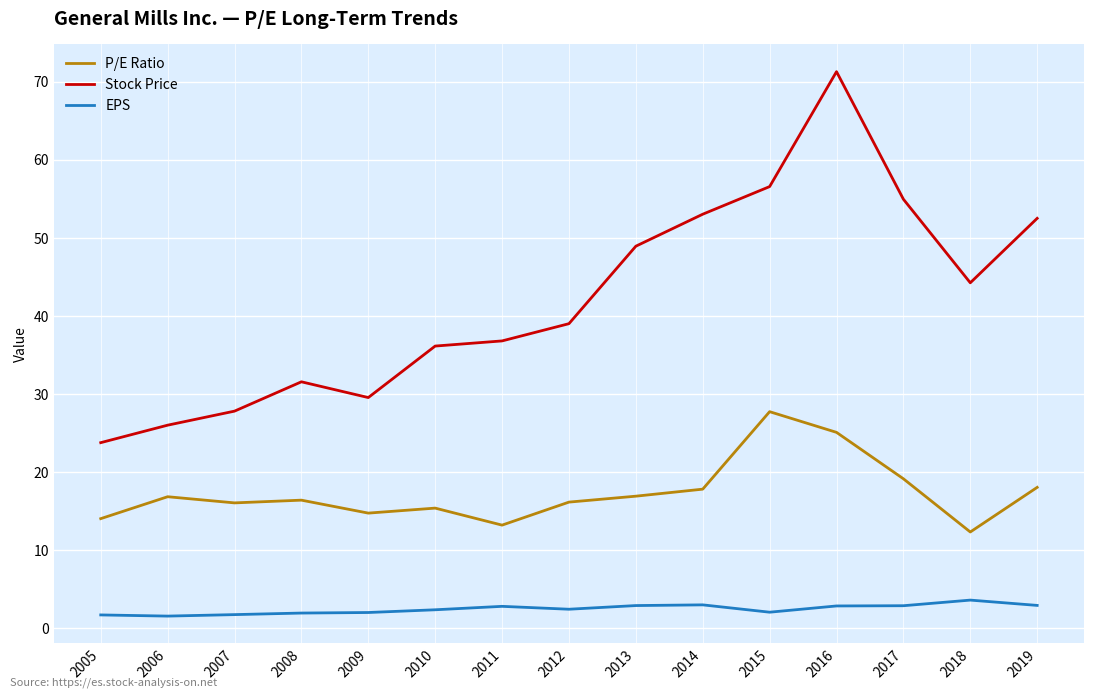

Does the chart display data point markers on the line(s)?

No